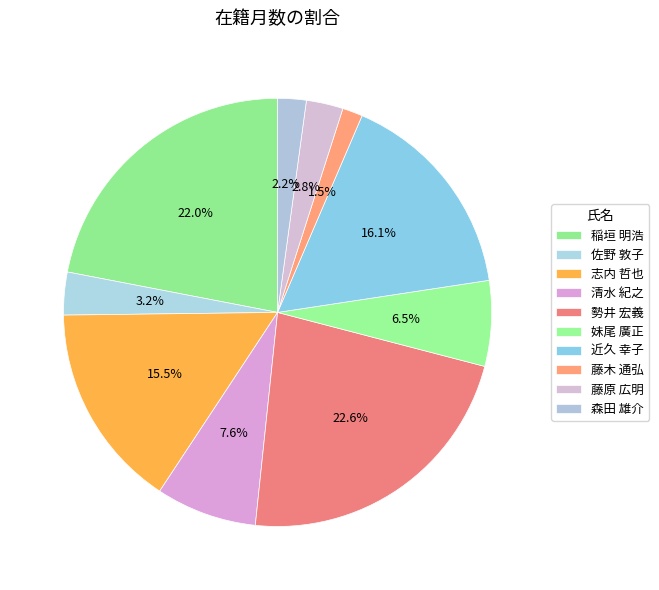

Does any single category account for the majority?

No